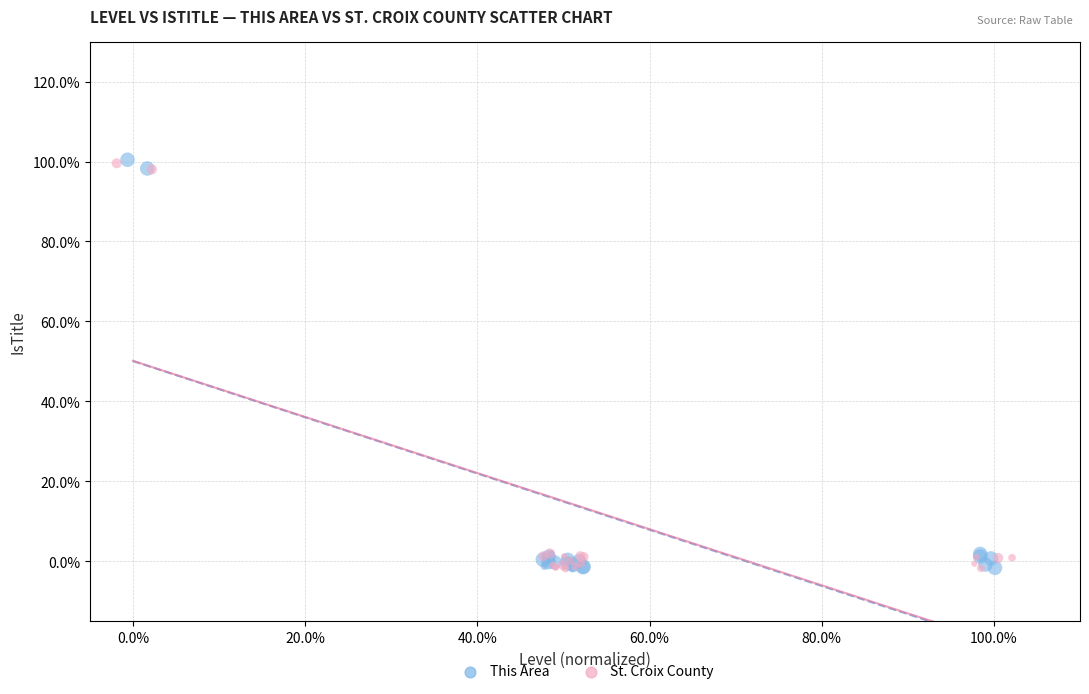

Which series has the widest spread of Y values?

This Area